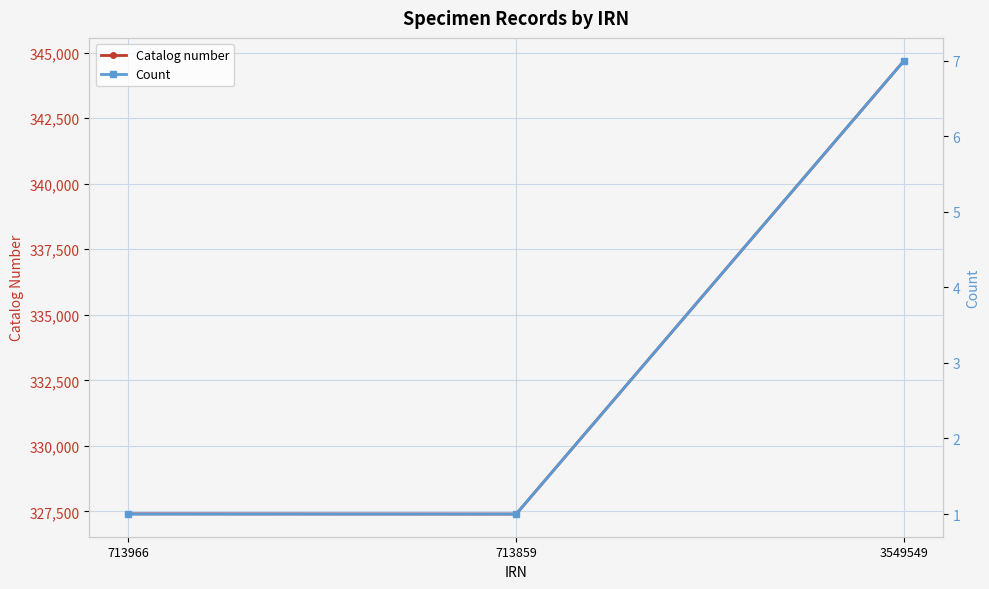

Is this an area chart (filled region under the line)?

No